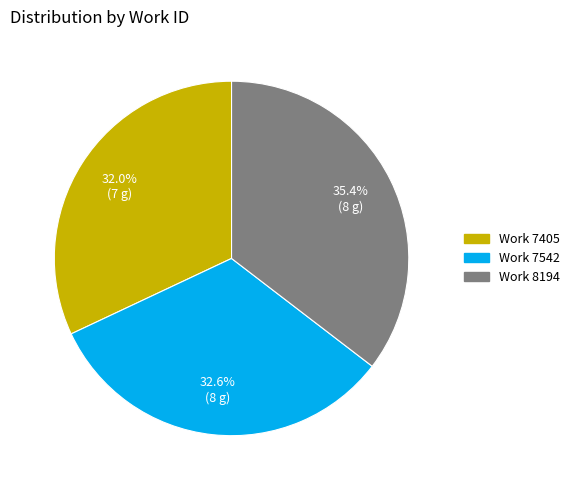

Between Work 7542 and Work 7405, which is larger?

Work 7542